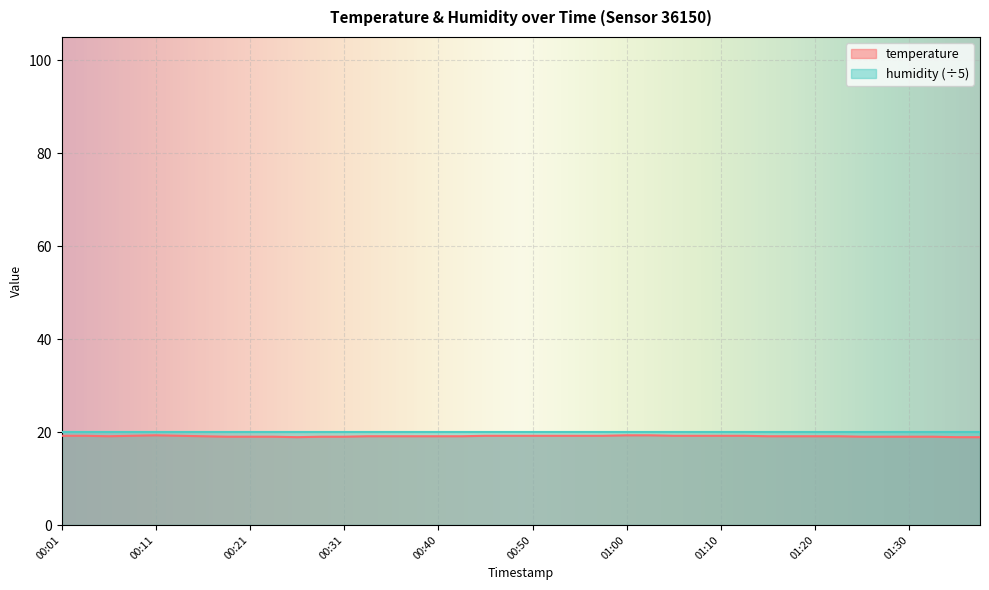

The chart shows a value of 6.9 at 00:21. True or false?

False